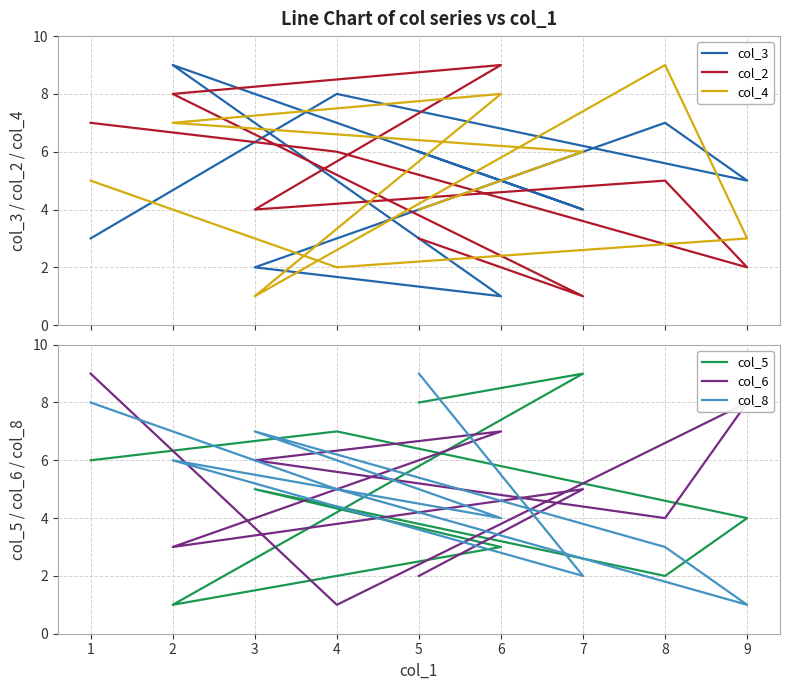

True or false: col_4 and col_5 intersect in this chart.

True